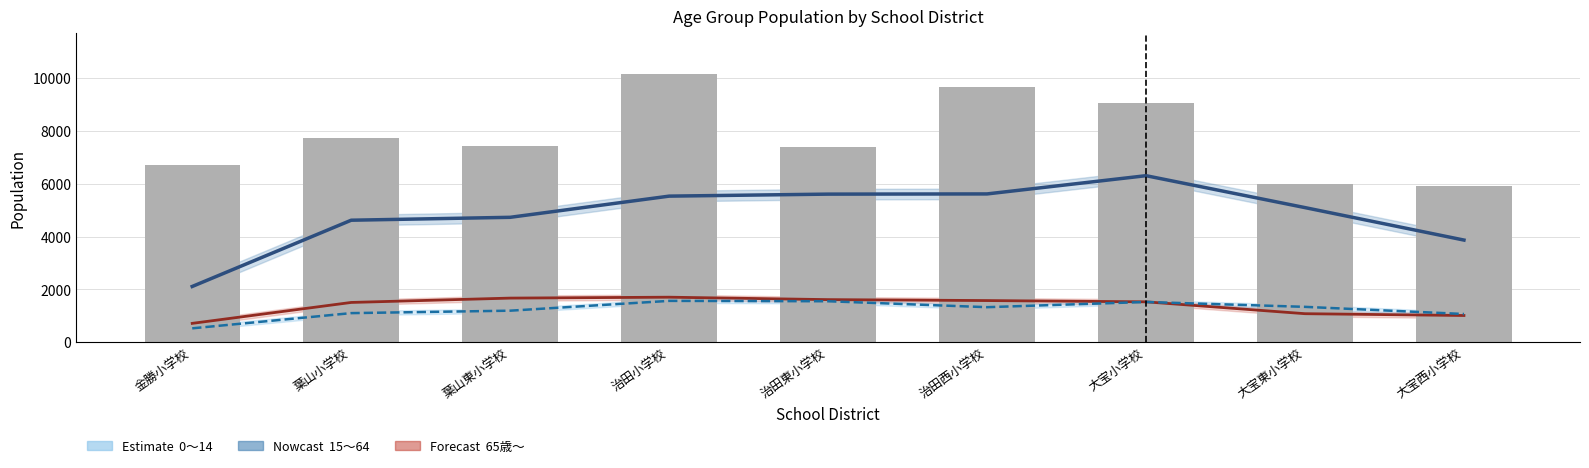

List the labels in order of value, largest first.

治田小学校, 治田西小学校, 大宝小学校, 葉山小学校, 葉山東小学校, 治田東小学校, 金勝小学校, 大宝東小学校, 大宝西小学校